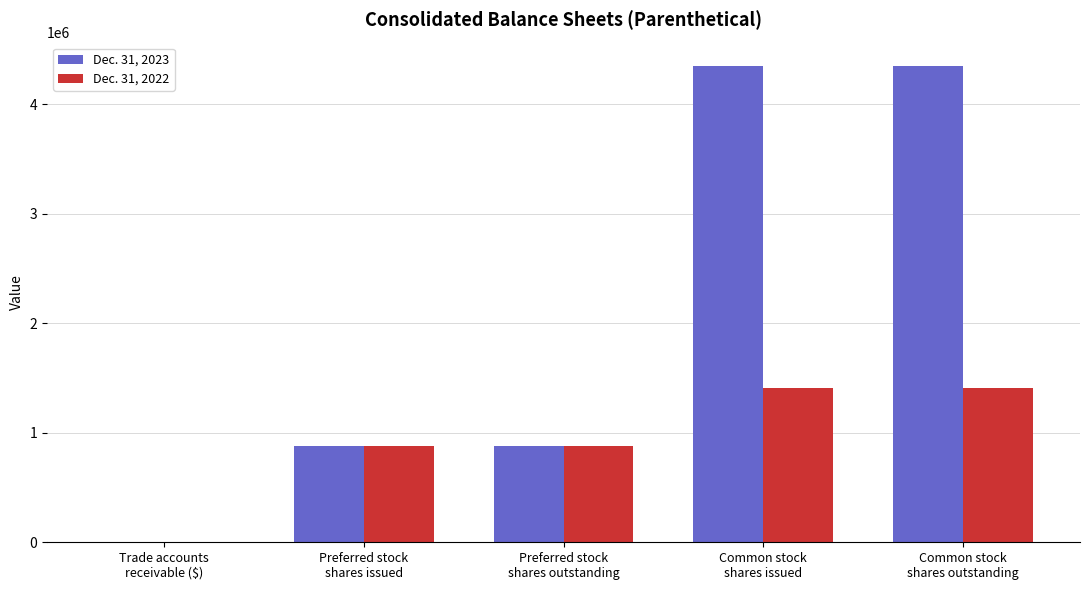

What is the maximum value shown in the chart?

4348690